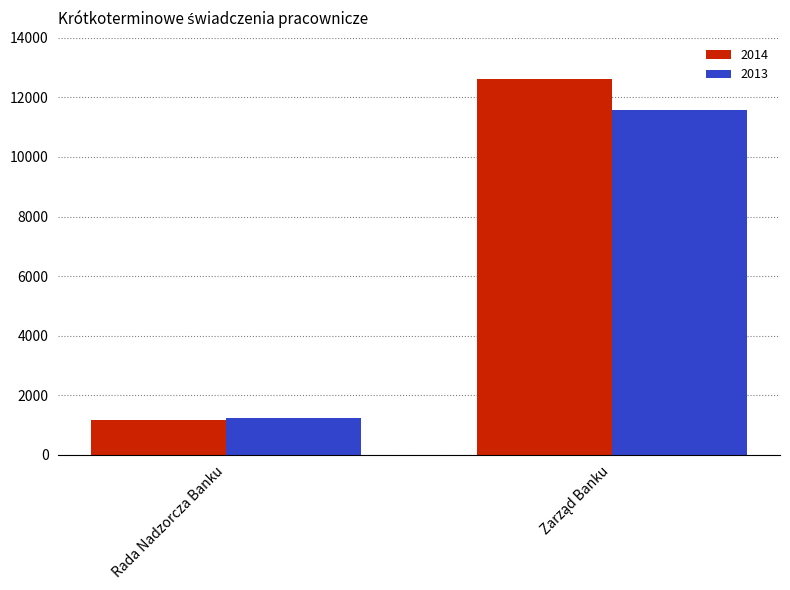

Reading left to right, list all the values displayed in this chart.

2014: 1157	12636
2013: 1222	11579